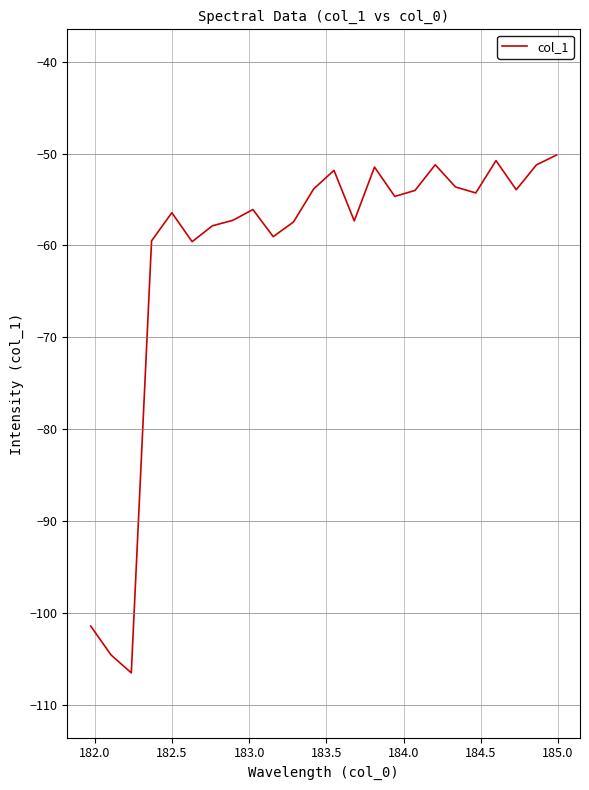

How many lines are shown in the chart?

1